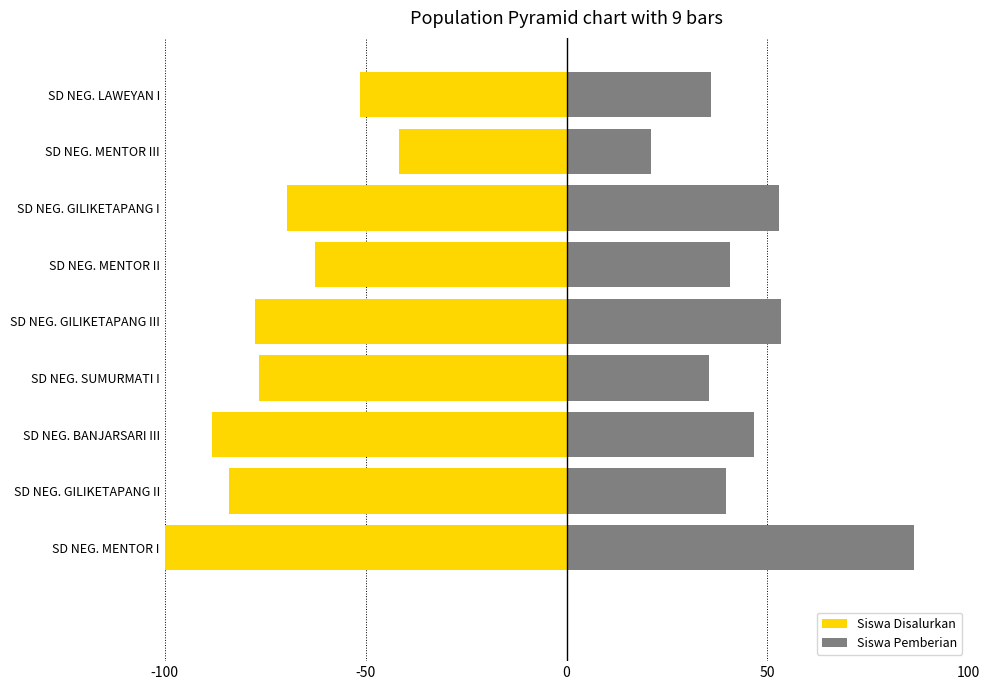

The Siswa Pemberian series shows 18.6 at SD NEG. MENTOR II. True or false?

False